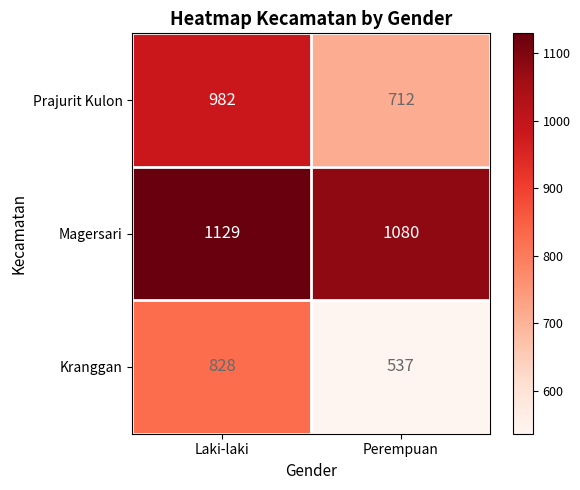

True or false: Prajurit Kulon has a value of 1241 at Perempuan.

False